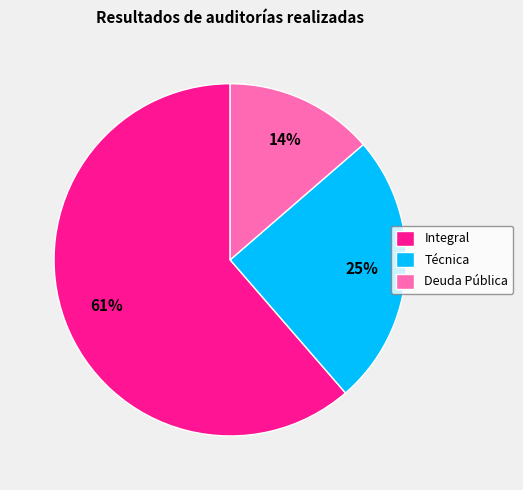

Between Integral and Técnica, which is larger?

Integral